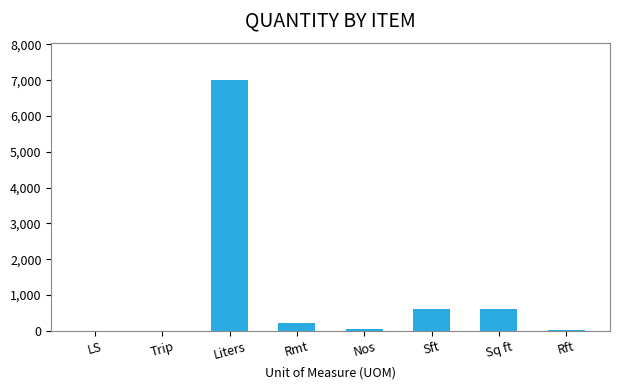

Between Rmt and Sft, which is larger?

Sft